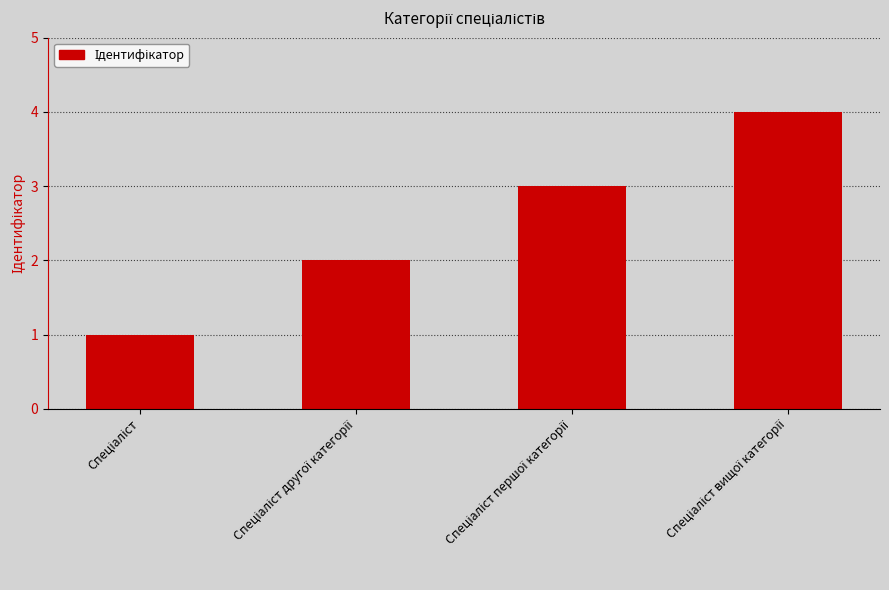

What is the difference between the maximum and minimum values?

3